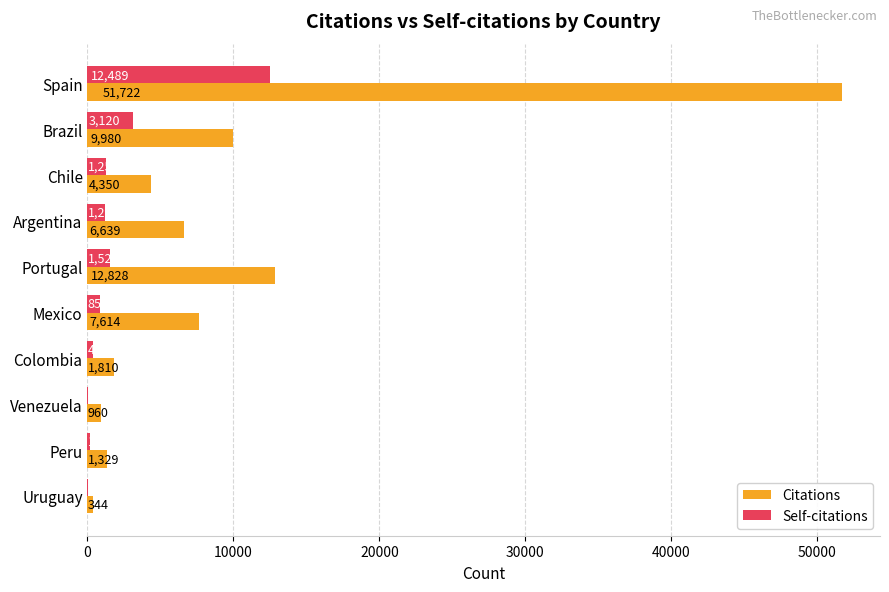

At which category does the chart reach its peak across all series?

Spain